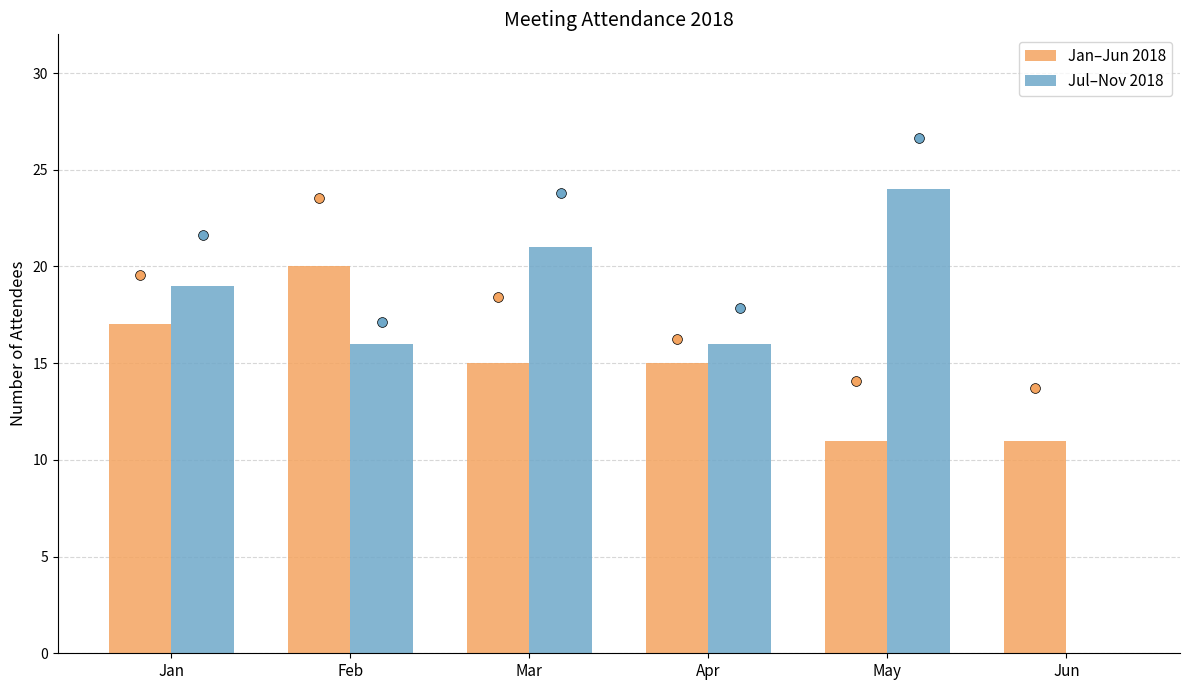

What is the total value across all series at Apr?

31